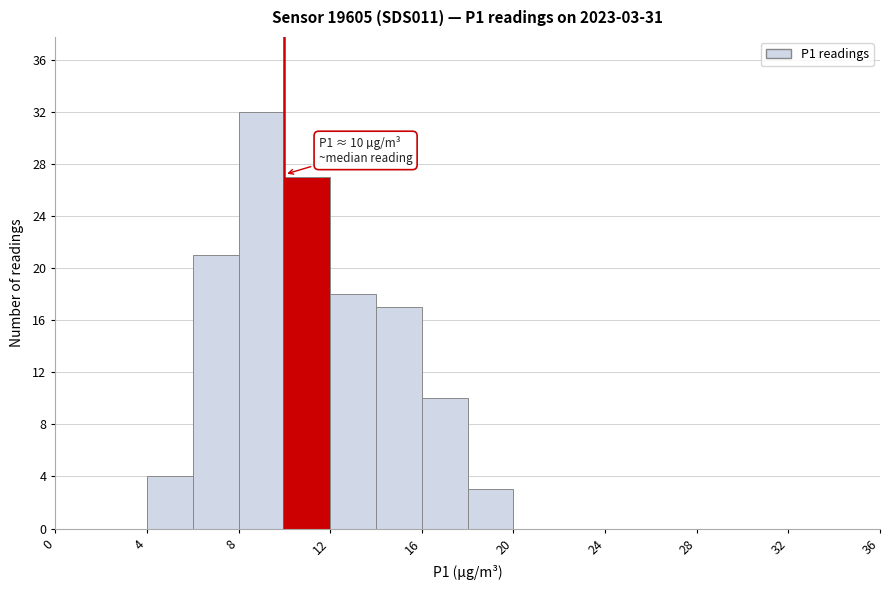

Over which range of the x-axis is the bar tallest?

8 to 10